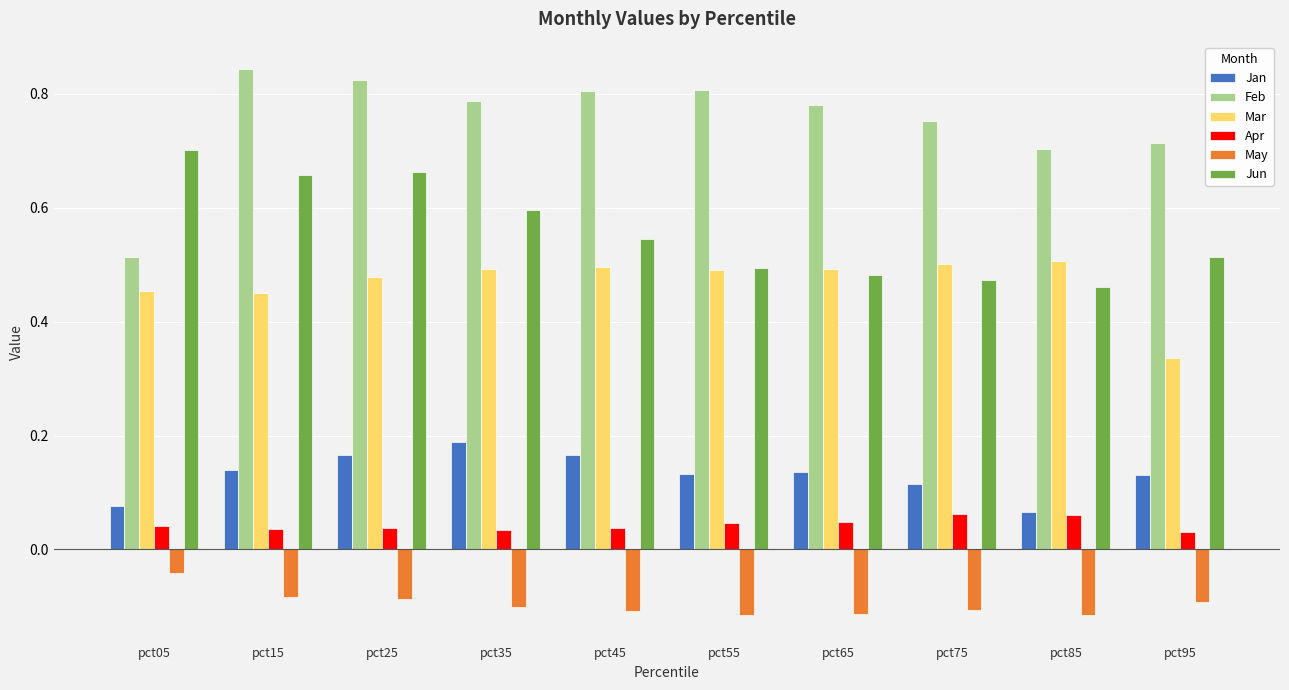

The value of Mar at pct85 is 0.1. True or false?

False